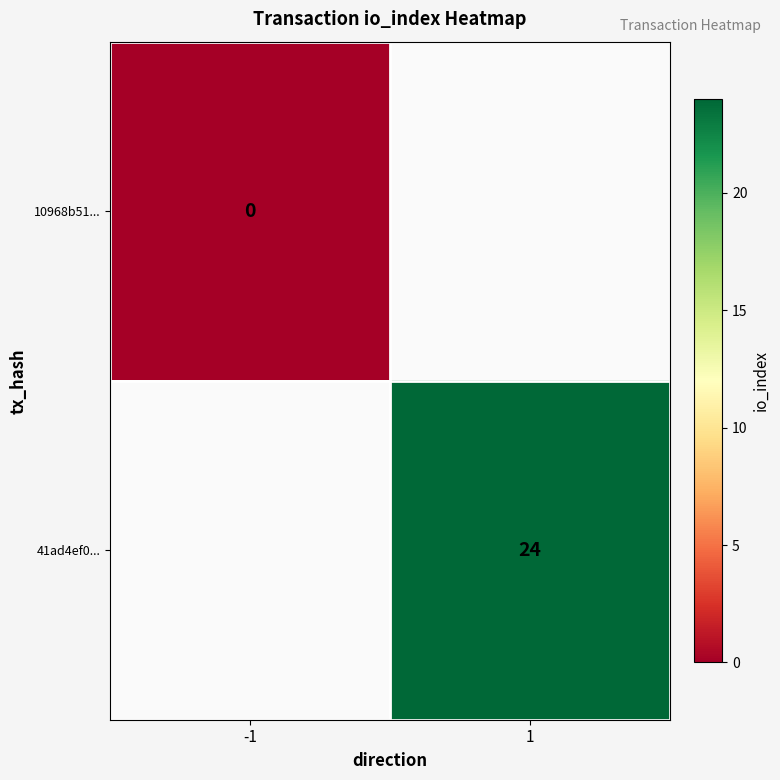

True or false: 41ad4ef0... has a value of 24 at 1.

True